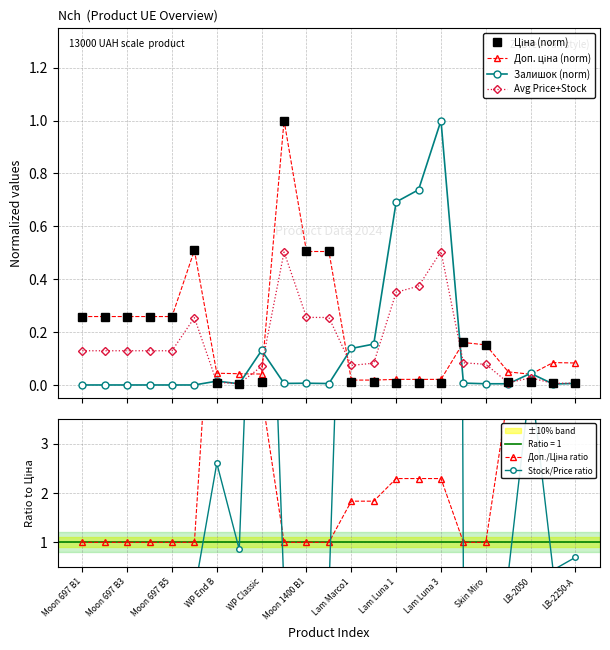

Reading left to right, list all the values displayed in this chart.

Ціна (norm): 0.3	0.3	0.3	0.3	0.3	0.5	0.0	0.0	0.0	1.0	0.5	0.5	0.0	0.0	0.0	0.0	0.0	0.2	0.2	0.0	0.0	0.0	0.0
Доп. ціна (norm): 0.3	0.3	0.3	0.3	0.3	0.5	0.0	0.0	0.0	1.0	0.5	0.5	0.0	0.0	0.0	0.0	0.0	0.2	0.2	0.0	0.0	0.1	0.1
Залишок (norm): 0.0	0.0	0.0	0.0	0.0	0.0	0.0	0.0	0.1	0.0	0.0	0.0	0.1	0.2	0.7	0.7	1.0	0.0	0.0	0.0	0.0	0.0	0.0
Avg Price+Stock: 0.1	0.1	0.1	0.1	0.1	0.3	0.0	0.0	0.1	0.5	0.3	0.3	0.1	0.1	0.4	0.4	0.5	0.1	0.1	0.0	0.0	0.0	0.0
Доп./Ціна ratio: 1.0	1.0	1.0	1.0	1.0	1.0	8.0	8.0	4.0	1.0	1.0	1.0	1.8	1.8	2.3	2.3	2.3	1.0	1.0	4.0	4.0	10.0	10.0
Stock/Price ratio: 0.0	0.0	0.0	0.0	0.0	0.0	2.6	0.9	12.6	0.0	0.0	0.0	13.7	15.3	75.0	80.0	108.4	0.0	0.0	0.4	4.3	0.4	0.7